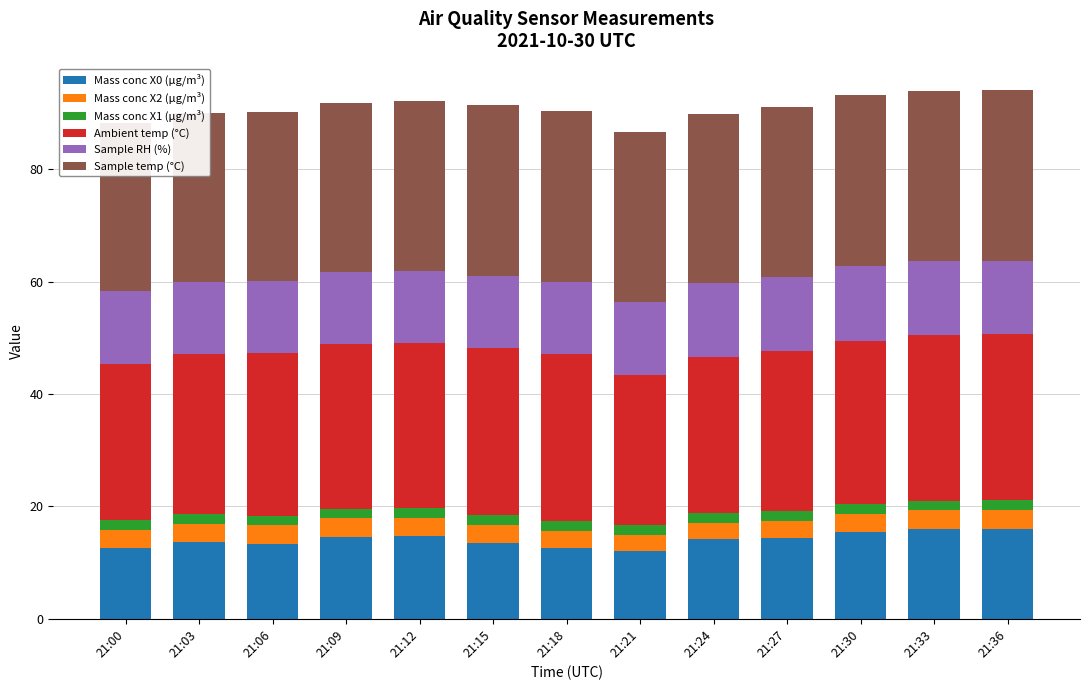

Reading left to right, what are all the values shown in this chart?

Mass conc X0 (μg/m³): 21:00=12.6	21:03=13.7	21:06=13.4	21:09=14.6	21:12=14.7	21:15=13.5	21:18=12.6	21:21=12.1	21:24=14.1	21:27=14.3	21:30=15.4	21:33=16.0	21:36=16.0
Mass conc X2 (μg/m³): 21:00=3.2	21:03=3.2	21:06=3.2	21:09=3.3	21:12=3.3	21:15=3.3	21:18=3.1	21:21=2.9	21:24=3.0	21:27=3.1	21:30=3.3	21:33=3.3	21:36=3.3
Mass conc X1 (μg/m³): 21:00=1.7	21:03=1.7	21:06=1.7	21:09=1.7	21:12=1.8	21:15=1.8	21:18=1.7	21:21=1.7	21:24=1.6	21:27=1.7	21:30=1.7	21:33=1.7	21:36=1.7
Ambient temp (°C): 21:00=27.8	21:03=28.5	21:06=28.9	21:09=29.2	21:12=29.4	21:15=29.6	21:18=29.7	21:21=26.8	21:24=27.9	21:27=28.6	21:30=29.1	21:33=29.4	21:36=29.6
Sample RH (%): 21:00=12.9	21:03=12.9	21:06=12.8	21:09=12.8	21:12=12.7	21:15=12.8	21:18=12.8	21:21=13.0	21:24=13.1	21:27=13.2	21:30=13.3	21:33=13.2	21:36=13.0
Sample temp (°C): 21:00=30.0	21:03=30.0	21:06=30.1	21:09=30.2	21:12=30.3	21:15=30.4	21:18=30.5	21:21=30.2	21:24=30.1	21:27=30.2	21:30=30.3	21:33=30.3	21:36=30.4